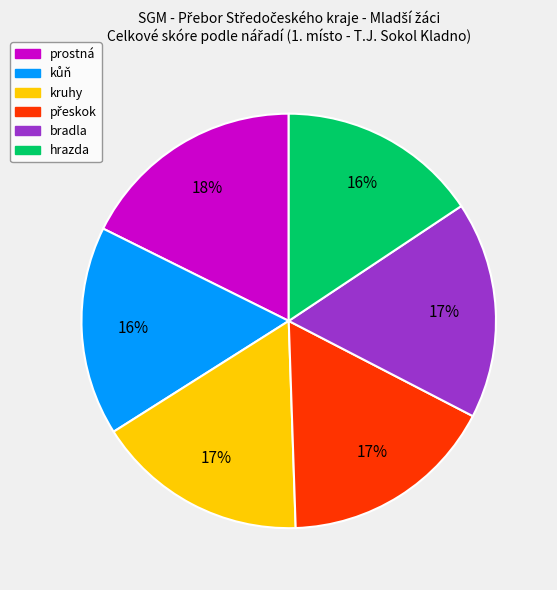

To the nearest percent, what is the combined percentage of bradla and hrazda?

33%